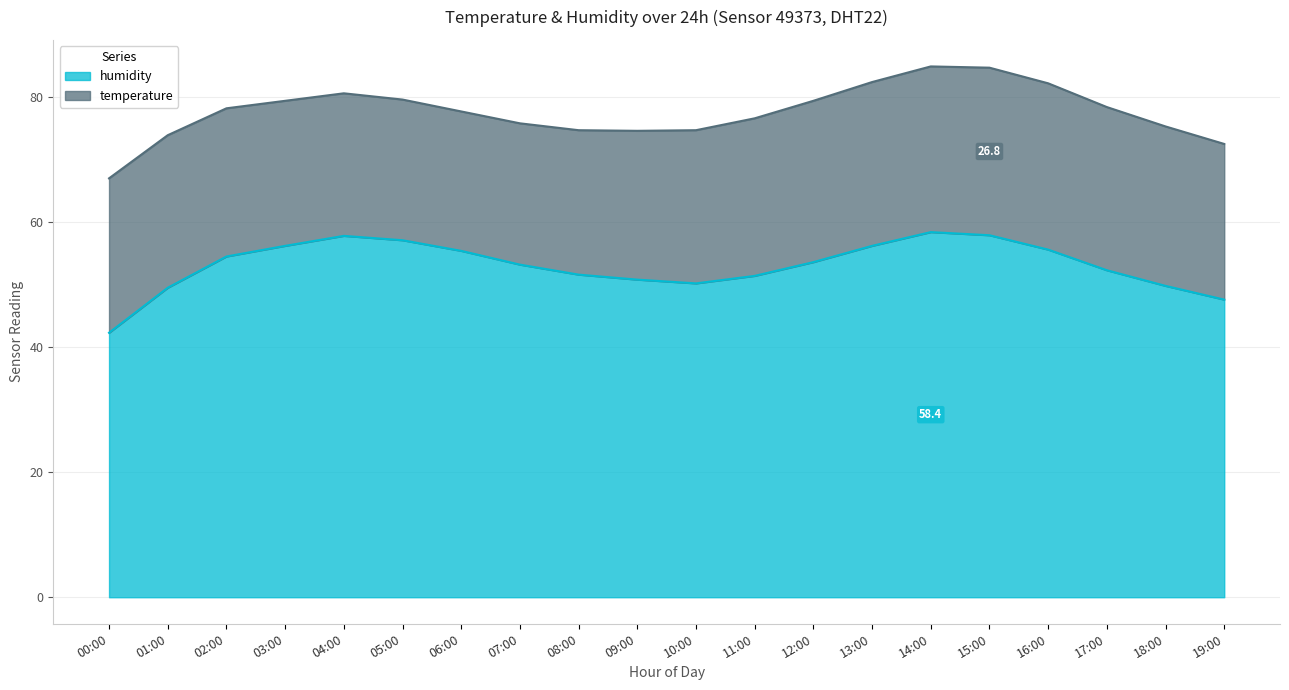

Which category has the lowest value in the humidity series?

00:00